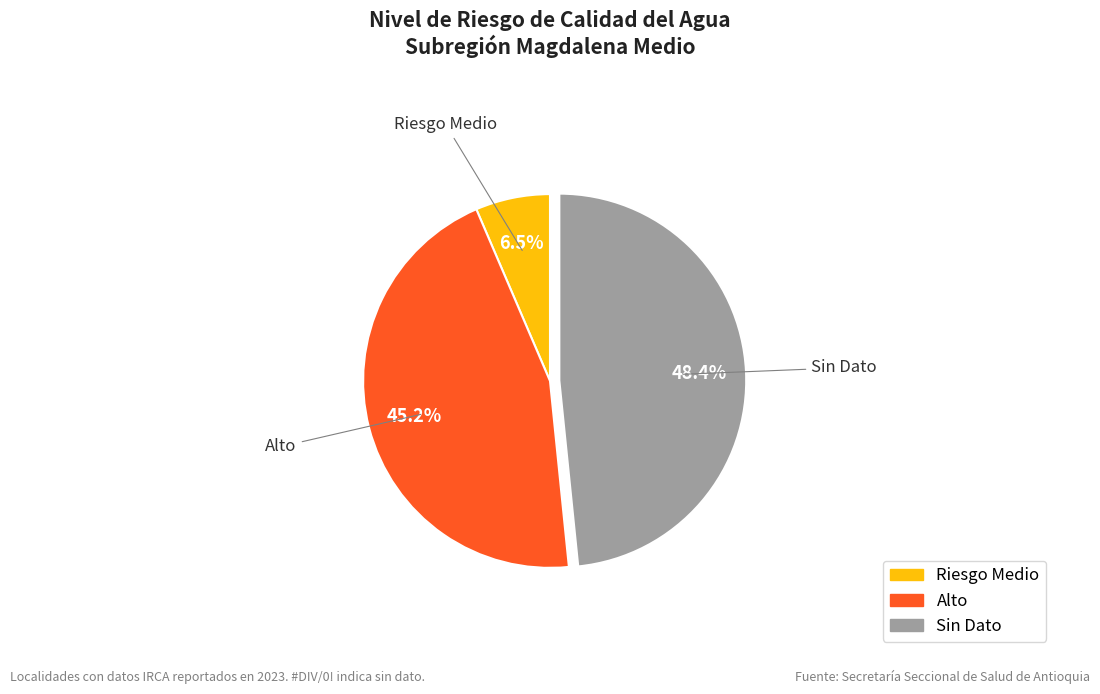

Is there any slice that represents more than half of the pie?

No